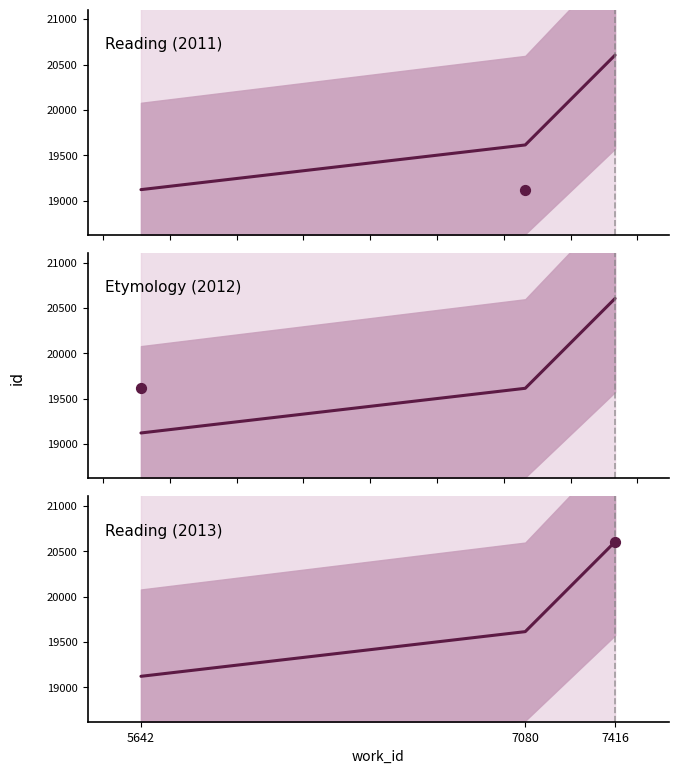

Approximately how many times larger is the value at 7080 compared to 5642?

1.0